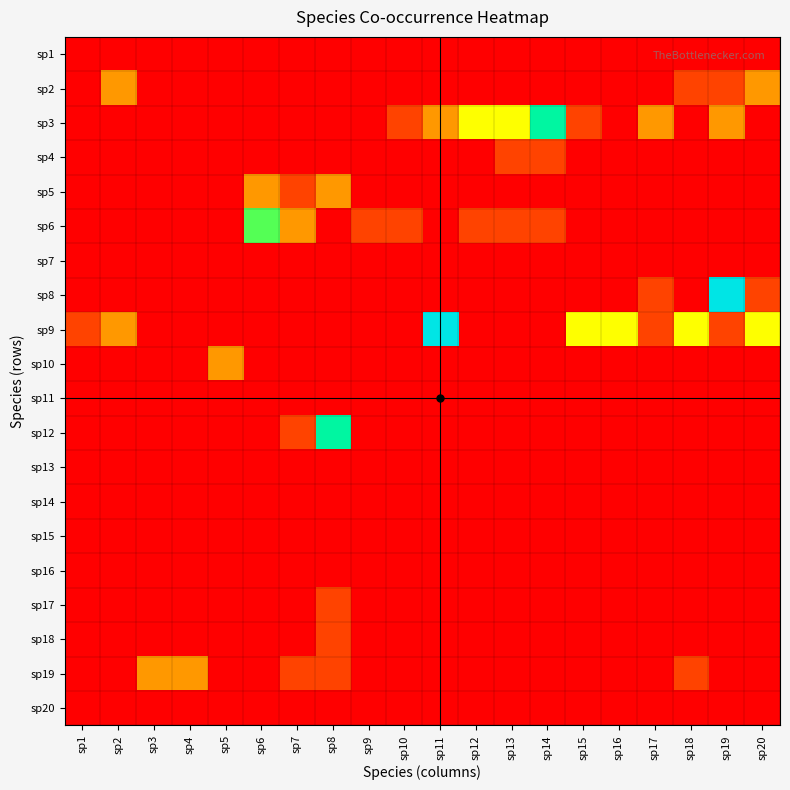

Reading left to right, what are all the values shown in this chart?

sp1: sp1=0	sp2=0	sp3=0	sp4=0	sp5=0	sp6=0	sp7=0	sp8=0	sp9=0	sp10=0	sp11=0	sp12=0	sp13=0	sp14=0	sp15=0	sp16=0	sp17=0	sp18=0	sp19=0	sp20=0
sp2: sp1=0	sp2=2	sp3=0	sp4=0	sp5=0	sp6=0	sp7=0	sp8=0	sp9=0	sp10=0	sp11=0	sp12=0	sp13=0	sp14=0	sp15=0	sp16=0	sp17=0	sp18=1	sp19=1	sp20=2
sp3: sp1=0	sp2=0	sp3=0	sp4=0	sp5=0	sp6=0	sp7=0	sp8=0	sp9=0	sp10=1	sp11=2	sp12=3	sp13=3	sp14=5	sp15=1	sp16=0	sp17=2	sp18=0	sp19=2	sp20=0
sp4: sp1=0	sp2=0	sp3=0	sp4=0	sp5=0	sp6=0	sp7=0	sp8=0	sp9=0	sp10=0	sp11=0	sp12=0	sp13=1	sp14=1	sp15=0	sp16=0	sp17=0	sp18=0	sp19=0	sp20=0
sp5: sp1=0	sp2=0	sp3=0	sp4=0	sp5=0	sp6=2	sp7=1	sp8=2	sp9=0	sp10=0	sp11=0	sp12=0	sp13=0	sp14=0	sp15=0	sp16=0	sp17=0	sp18=0	sp19=0	sp20=0
sp6: sp1=0	sp2=0	sp3=0	sp4=0	sp5=0	sp6=4	sp7=2	sp8=0	sp9=1	sp10=1	sp11=0	sp12=1	sp13=1	sp14=1	sp15=0	sp16=0	sp17=0	sp18=0	sp19=0	sp20=0
sp7: sp1=0	sp2=0	sp3=0	sp4=0	sp5=0	sp6=0	sp7=0	sp8=0	sp9=0	sp10=0	sp11=0	sp12=0	sp13=0	sp14=0	sp15=0	sp16=0	sp17=0	sp18=0	sp19=0	sp20=0
sp8: sp1=0	sp2=0	sp3=0	sp4=0	sp5=0	sp6=0	sp7=0	sp8=0	sp9=0	sp10=0	sp11=0	sp12=0	sp13=0	sp14=0	sp15=0	sp16=0	sp17=1	sp18=0	sp19=6	sp20=1
sp9: sp1=1	sp2=2	sp3=0	sp4=0	sp5=0	sp6=0	sp7=0	sp8=0	sp9=0	sp10=0	sp11=6	sp12=0	sp13=0	sp14=0	sp15=3	sp16=3	sp17=1	sp18=3	sp19=1	sp20=3
sp10: sp1=0	sp2=0	sp3=0	sp4=0	sp5=2	sp6=0	sp7=0	sp8=0	sp9=0	sp10=0	sp11=0	sp12=0	sp13=0	sp14=0	sp15=0	sp16=0	sp17=0	sp18=0	sp19=0	sp20=0
sp11: sp1=0	sp2=0	sp3=0	sp4=0	sp5=0	sp6=0	sp7=0	sp8=0	sp9=0	sp10=0	sp11=0	sp12=0	sp13=0	sp14=0	sp15=0	sp16=0	sp17=0	sp18=0	sp19=0	sp20=0
sp12: sp1=0	sp2=0	sp3=0	sp4=0	sp5=0	sp6=0	sp7=1	sp8=5	sp9=0	sp10=0	sp11=0	sp12=0	sp13=0	sp14=0	sp15=0	sp16=0	sp17=0	sp18=0	sp19=0	sp20=0
sp13: sp1=0	sp2=0	sp3=0	sp4=0	sp5=0	sp6=0	sp7=0	sp8=0	sp9=0	sp10=0	sp11=0	sp12=0	sp13=0	sp14=0	sp15=0	sp16=0	sp17=0	sp18=0	sp19=0	sp20=0
sp14: sp1=0	sp2=0	sp3=0	sp4=0	sp5=0	sp6=0	sp7=0	sp8=0	sp9=0	sp10=0	sp11=0	sp12=0	sp13=0	sp14=0	sp15=0	sp16=0	sp17=0	sp18=0	sp19=0	sp20=0
sp15: sp1=0	sp2=0	sp3=0	sp4=0	sp5=0	sp6=0	sp7=0	sp8=0	sp9=0	sp10=0	sp11=0	sp12=0	sp13=0	sp14=0	sp15=0	sp16=0	sp17=0	sp18=0	sp19=0	sp20=0
sp16: sp1=0	sp2=0	sp3=0	sp4=0	sp5=0	sp6=0	sp7=0	sp8=0	sp9=0	sp10=0	sp11=0	sp12=0	sp13=0	sp14=0	sp15=0	sp16=0	sp17=0	sp18=0	sp19=0	sp20=0
sp17: sp1=0	sp2=0	sp3=0	sp4=0	sp5=0	sp6=0	sp7=0	sp8=1	sp9=0	sp10=0	sp11=0	sp12=0	sp13=0	sp14=0	sp15=0	sp16=0	sp17=0	sp18=0	sp19=0	sp20=0
sp18: sp1=0	sp2=0	sp3=0	sp4=0	sp5=0	sp6=0	sp7=0	sp8=1	sp9=0	sp10=0	sp11=0	sp12=0	sp13=0	sp14=0	sp15=0	sp16=0	sp17=0	sp18=0	sp19=0	sp20=0
sp19: sp1=0	sp2=0	sp3=2	sp4=2	sp5=0	sp6=0	sp7=1	sp8=1	sp9=0	sp10=0	sp11=0	sp12=0	sp13=0	sp14=0	sp15=0	sp16=0	sp17=0	sp18=1	sp19=0	sp20=0
sp20: sp1=0	sp2=0	sp3=0	sp4=0	sp5=0	sp6=0	sp7=0	sp8=0	sp9=0	sp10=0	sp11=0	sp12=0	sp13=0	sp14=0	sp15=0	sp16=0	sp17=0	sp18=0	sp19=0	sp20=0